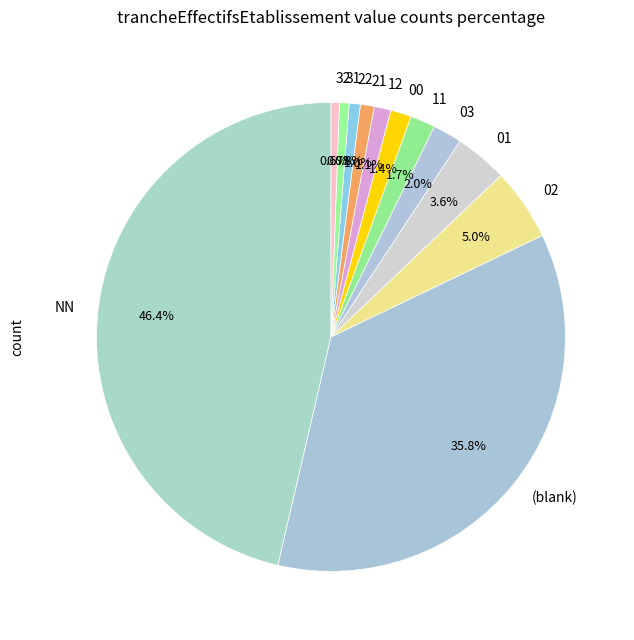

To the nearest percent, what is the difference between the 12 and 01 slice percentages?

2%